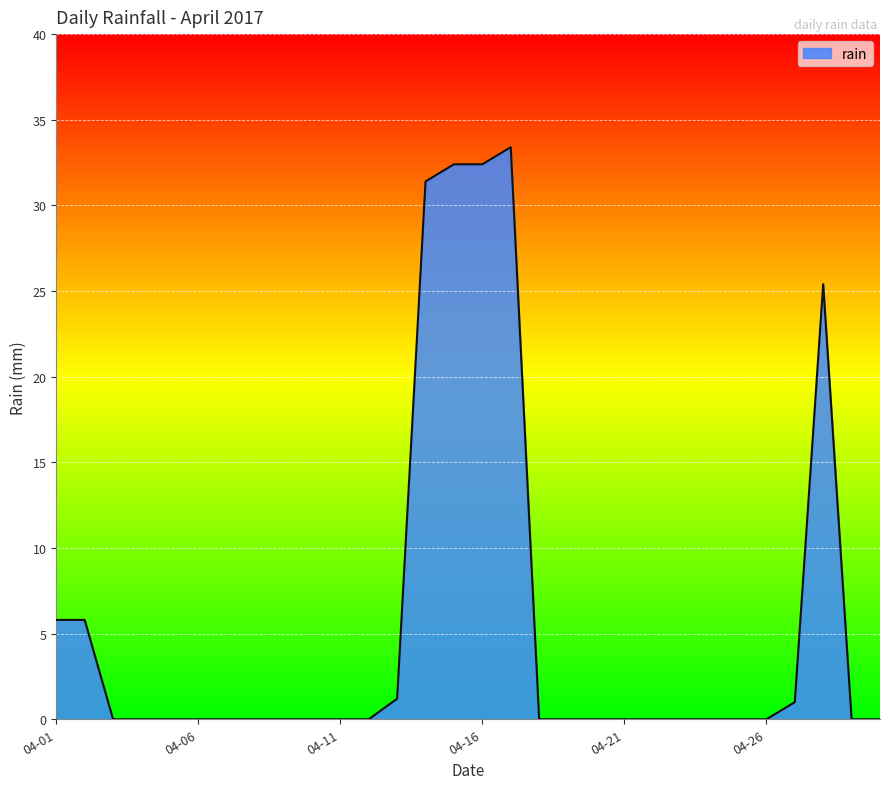

What is the greatest value displayed?

33.4